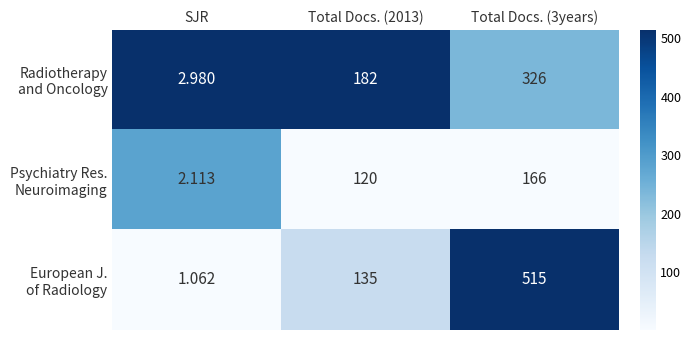

Count the number of categories in the chart.

3